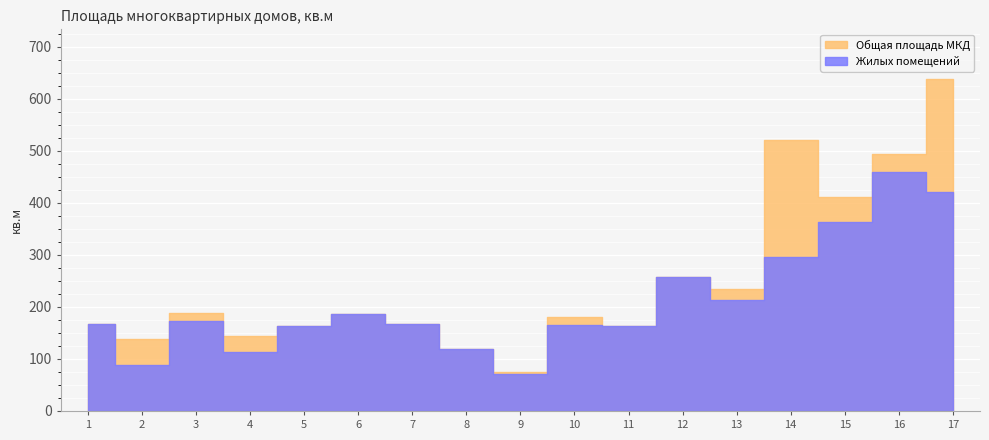

At which category does Общая площадь МКД reach its first local valley?

2